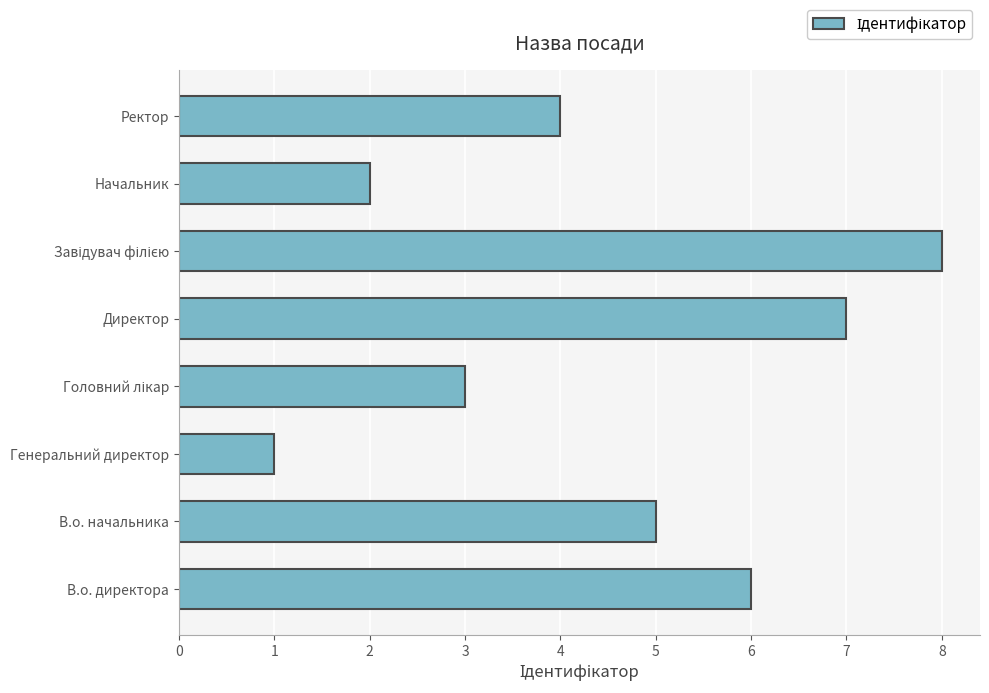

What is the ratio of the value at В.о. директора to the value at Генеральний директор?

6.0